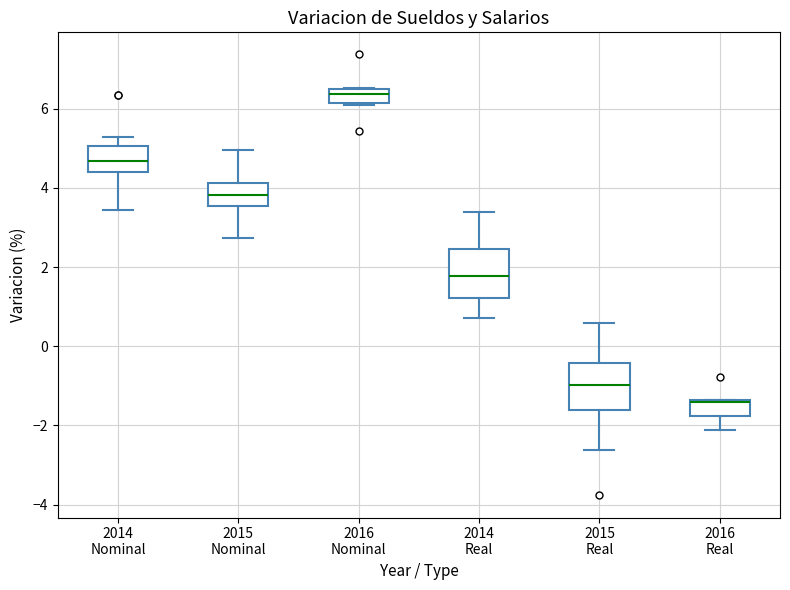

Reading left to right, transcribe this box plot: for each box, give where its median line is, the range the box spans, and where its two whiskers end, as read against the y-axis. The values are not printed on the chart, so give them approximately, as read against the axis.

2014 Nominal: median 4.6, box 4.4 to 5.0, whiskers 3.4 to 5.2
2015 Nominal: median 3.8, box 3.6 to 4.2, whiskers 2.8 to 5.0
2016 Nominal: median 6.4 (inside the box), box 6.2 to 6.4, whiskers 6.0 to 6.6
2014 Real: median 1.8, box 1.2 to 2.4, whiskers 0.8 to 3.4
2015 Real: median -1.0, box -1.6 to -0.4, whiskers -2.6 to 0.6
2016 Real: median -1.4 (drawn on the box's upper edge), box -1.8 to -1.4, whiskers -2.2 to -1.4